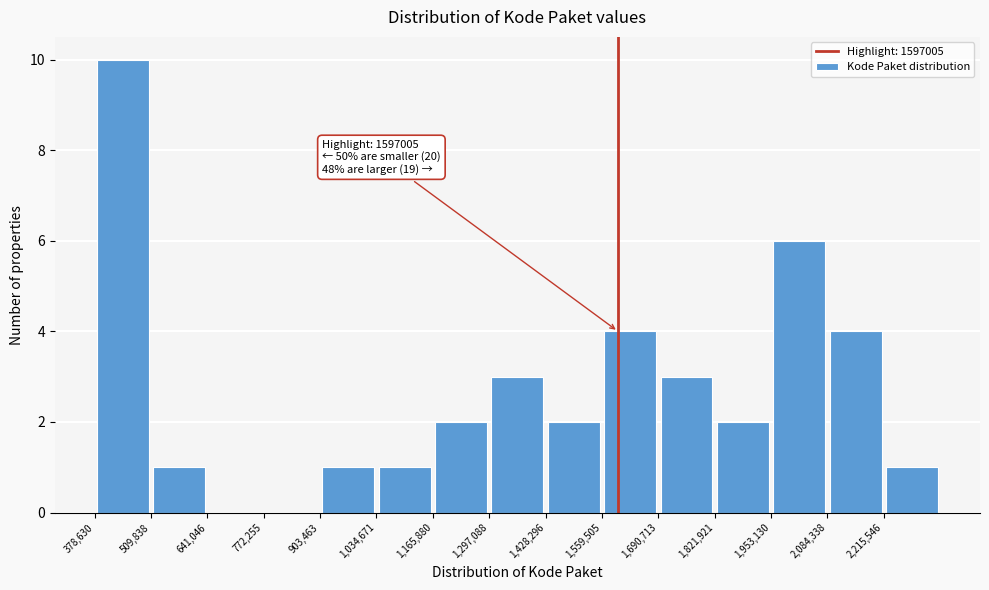

Which range on the x-axis has the tallest bar?

380000 to 500000